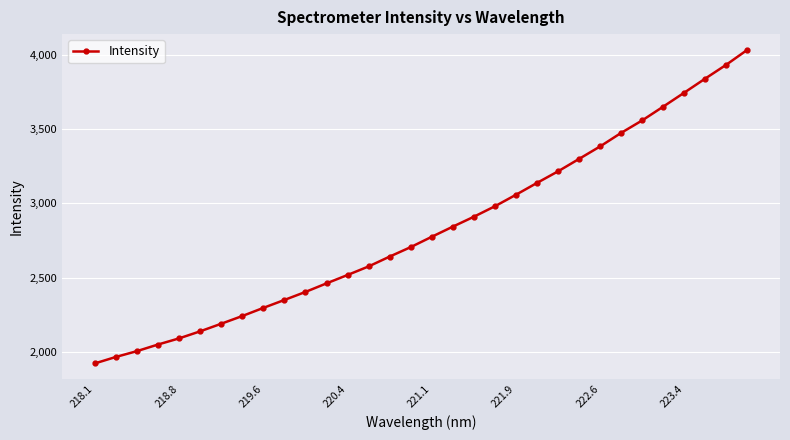

True or false: the data has more than 0 interior local peaks.

False